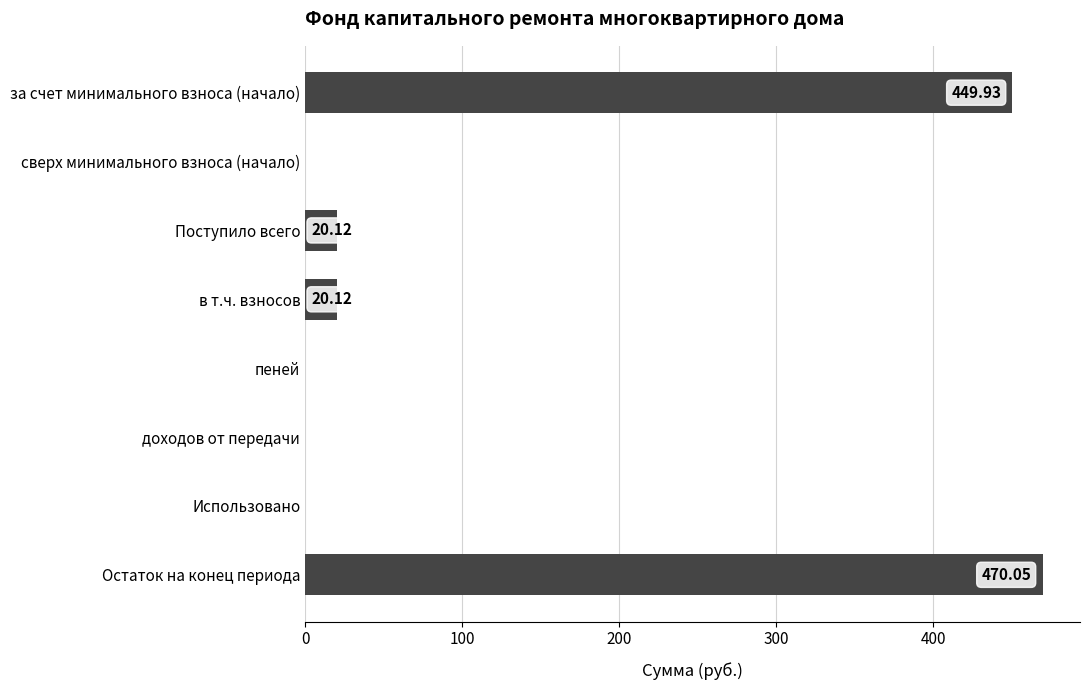

Which has a higher value, за счет минимального взноса (начало) or в т.ч. взносов?

за счет минимального взноса (начало)